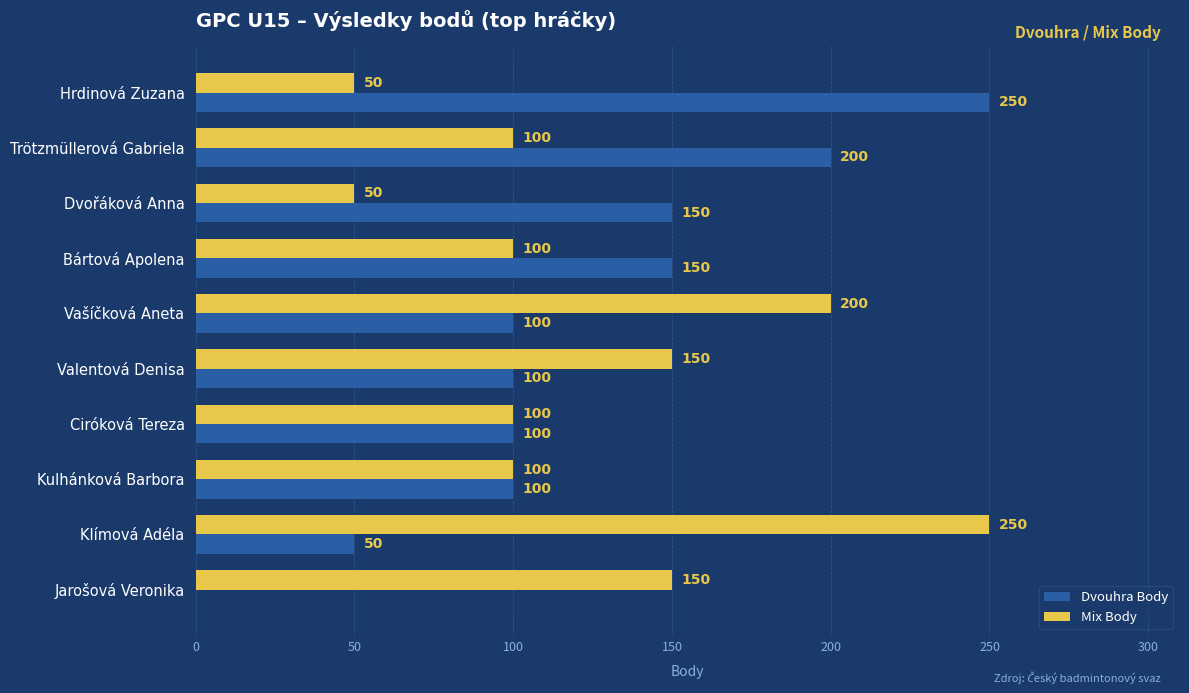

How many Mix Body values are between 100 and 150?

6